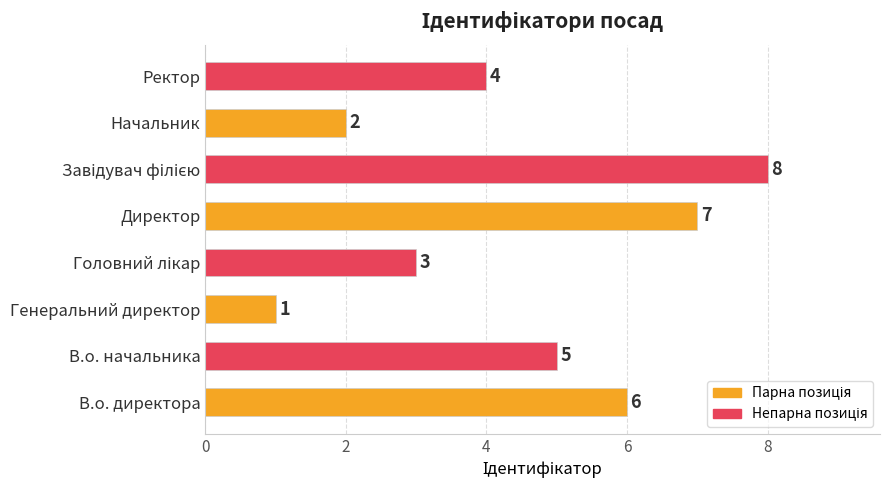

The chart shows a value of 2 at Генеральний директор. True or false?

False